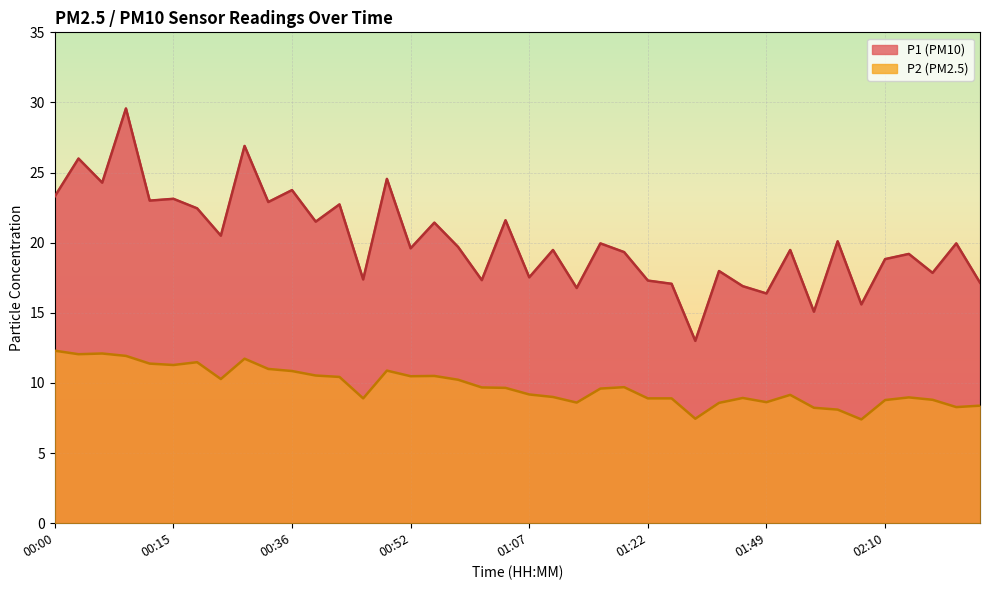

What value does the P1 series have at 00:21?

20.5